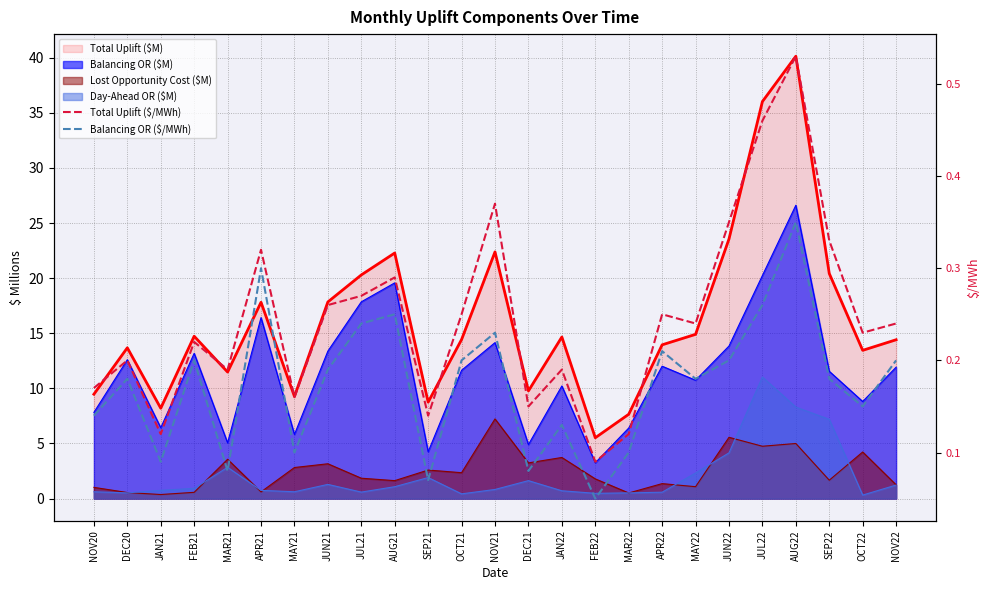

What is the greatest value displayed?

0.5